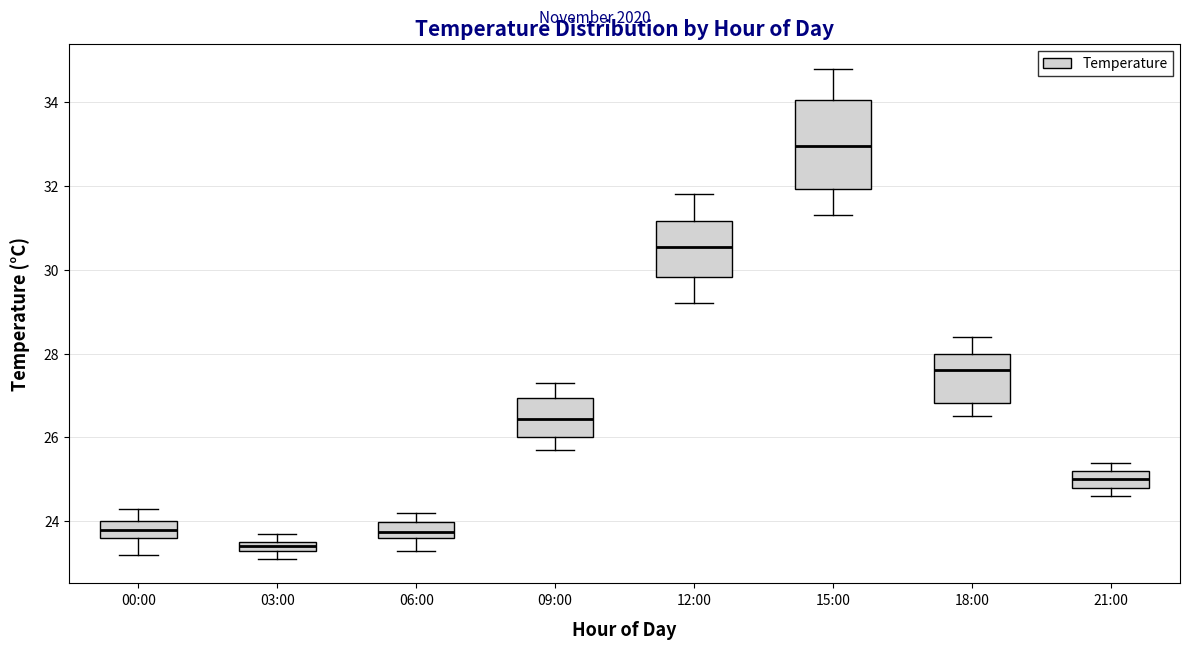

Where is the lower edge of the box for 03:00 on the y-axis? The values are not printed on the chart, so give them approximately, as read against the axis.

23.4